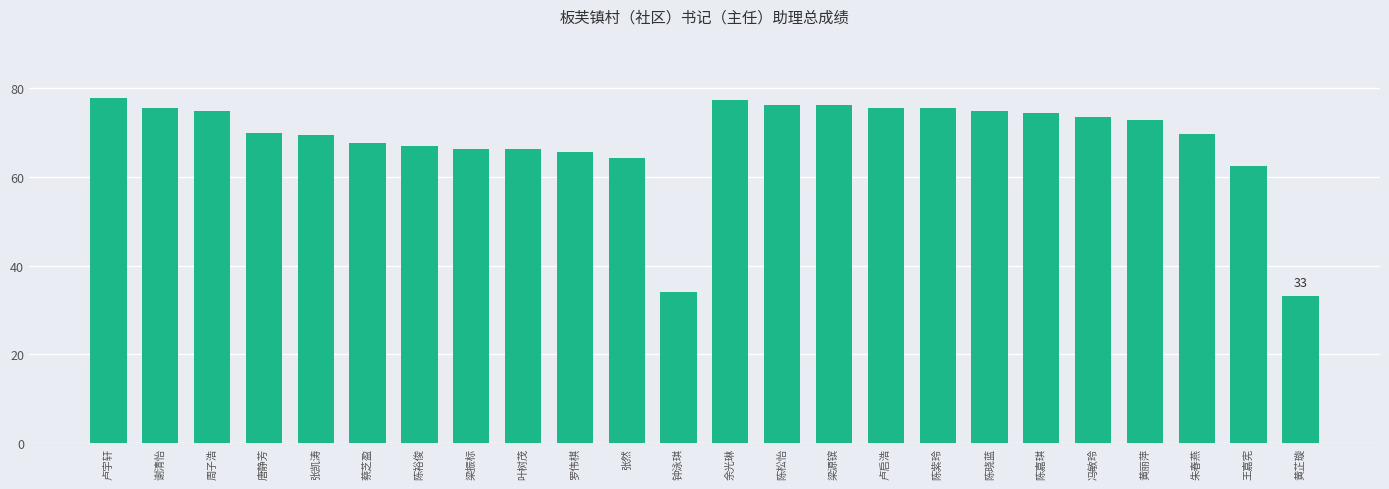

What position from the right is 陈裕俊?

18